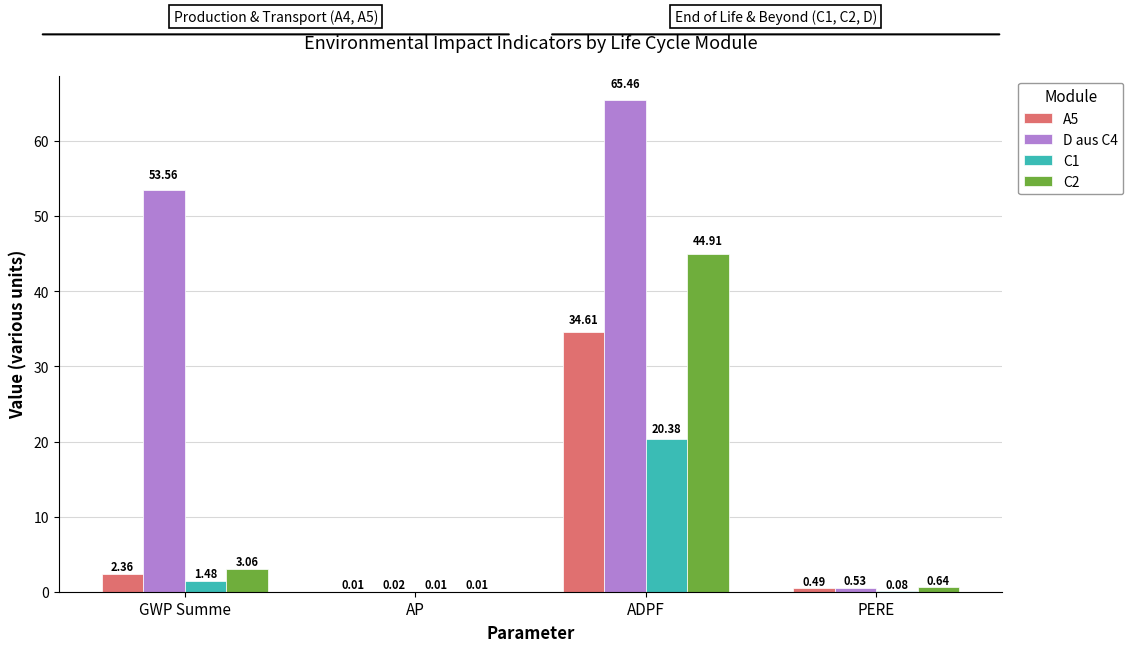

Where is A5 nearest to the value 17?

GWP Summe